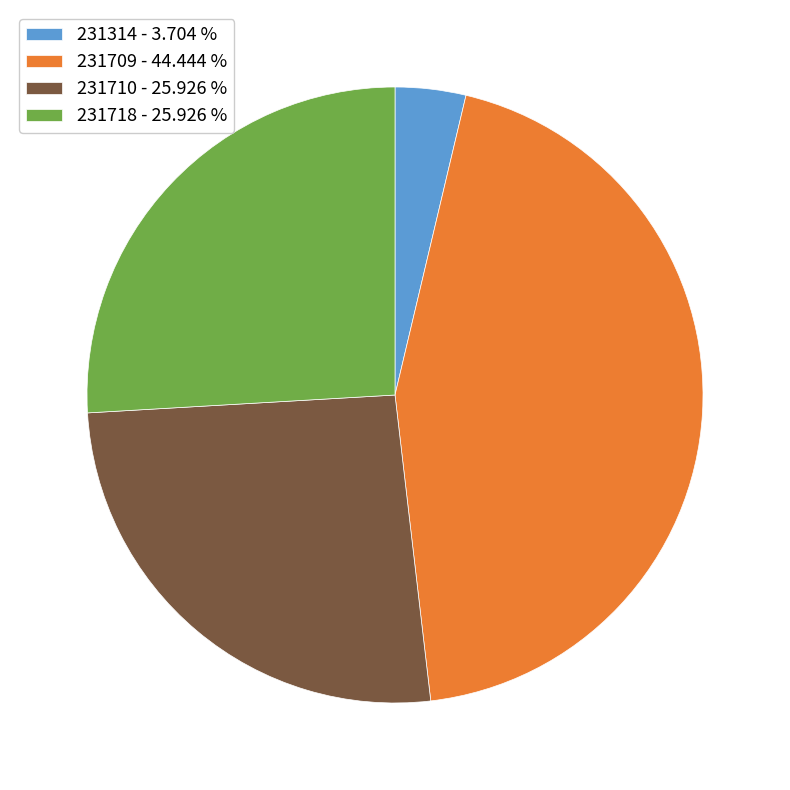

Do 231718 - 25.926 % and 231710 - 25.926 % together represent more than half of the pie?

Yes